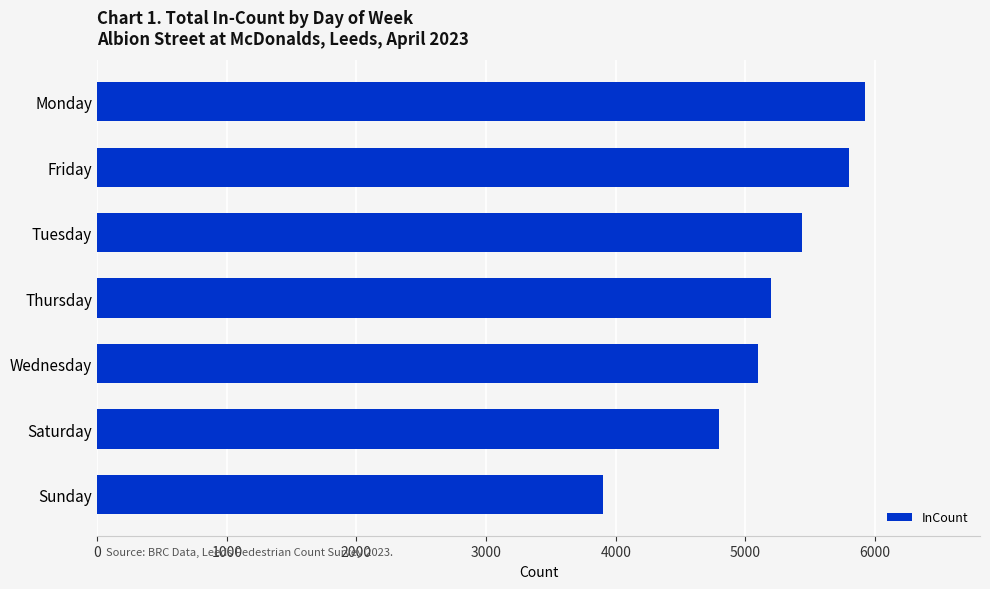

Reading bottom to top, transcribe all the data shown in this chart.

Sunday=3900	Saturday=4800	Wednesday=5100	Thursday=5200	Tuesday=5434	Friday=5800	Monday=5921